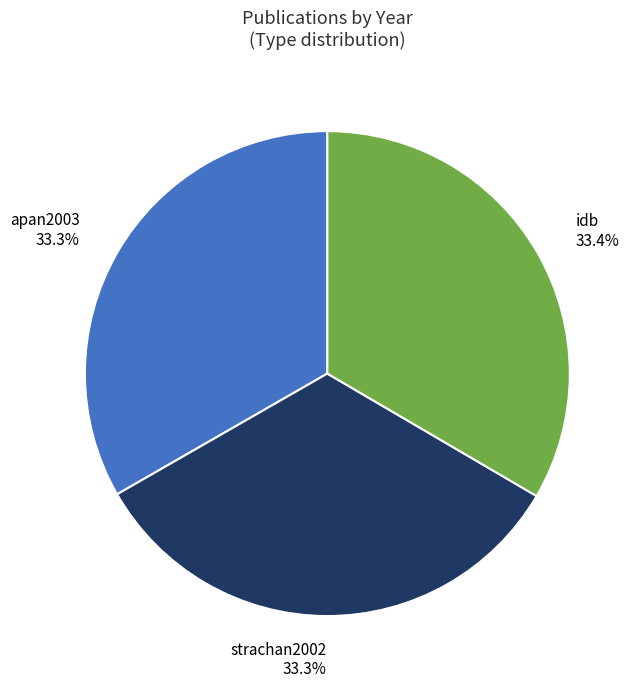

Approximately how many times larger is the value at idb compared to apan2003?

1.0